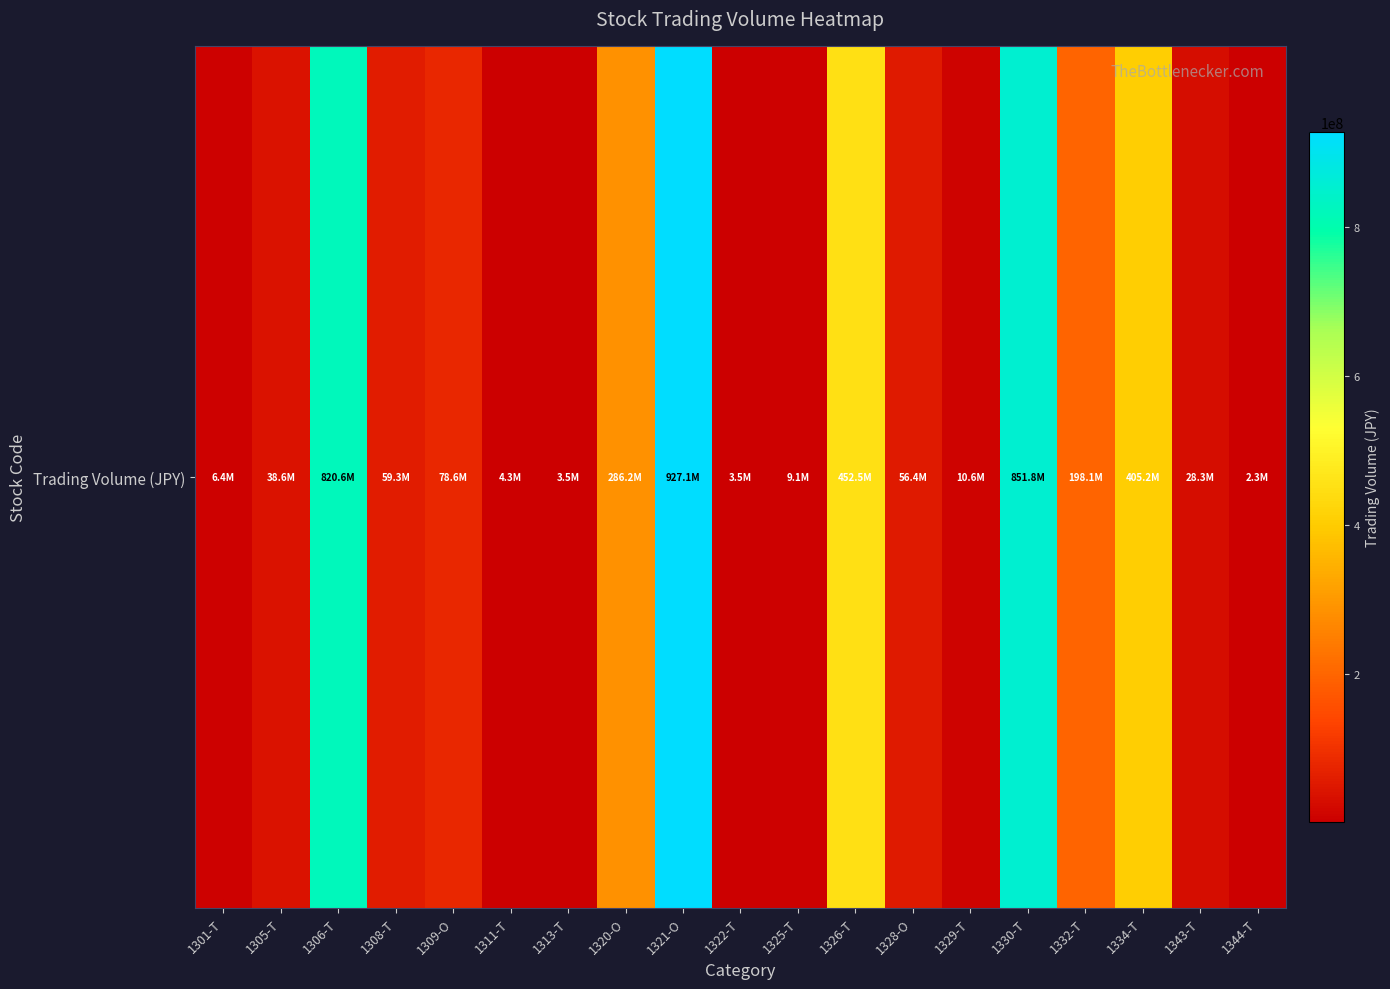

What is the change in value from 1308-T to 1343-T?

-30978970